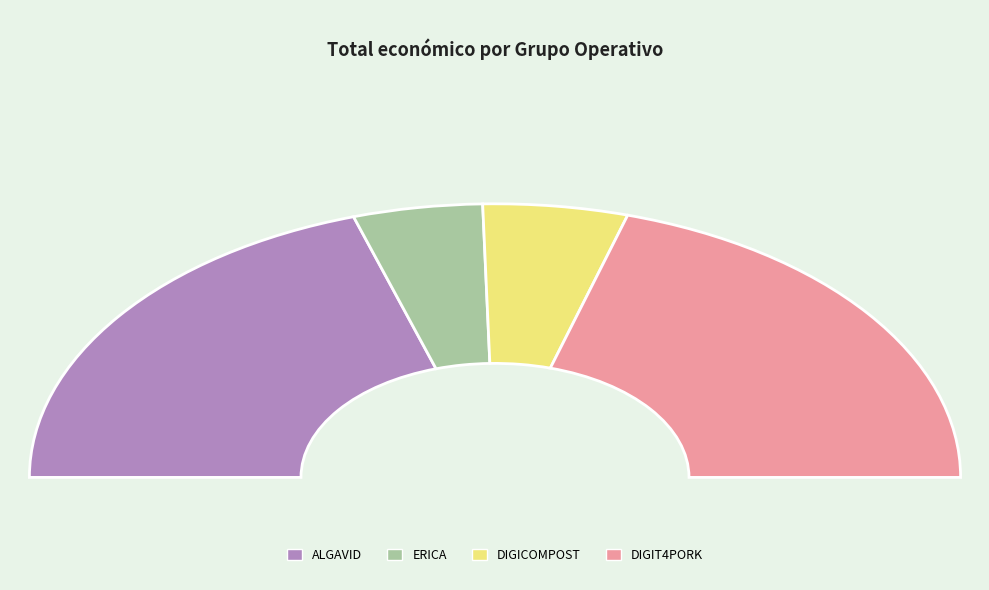

Which slice is the largest?

DIGIT4PORK